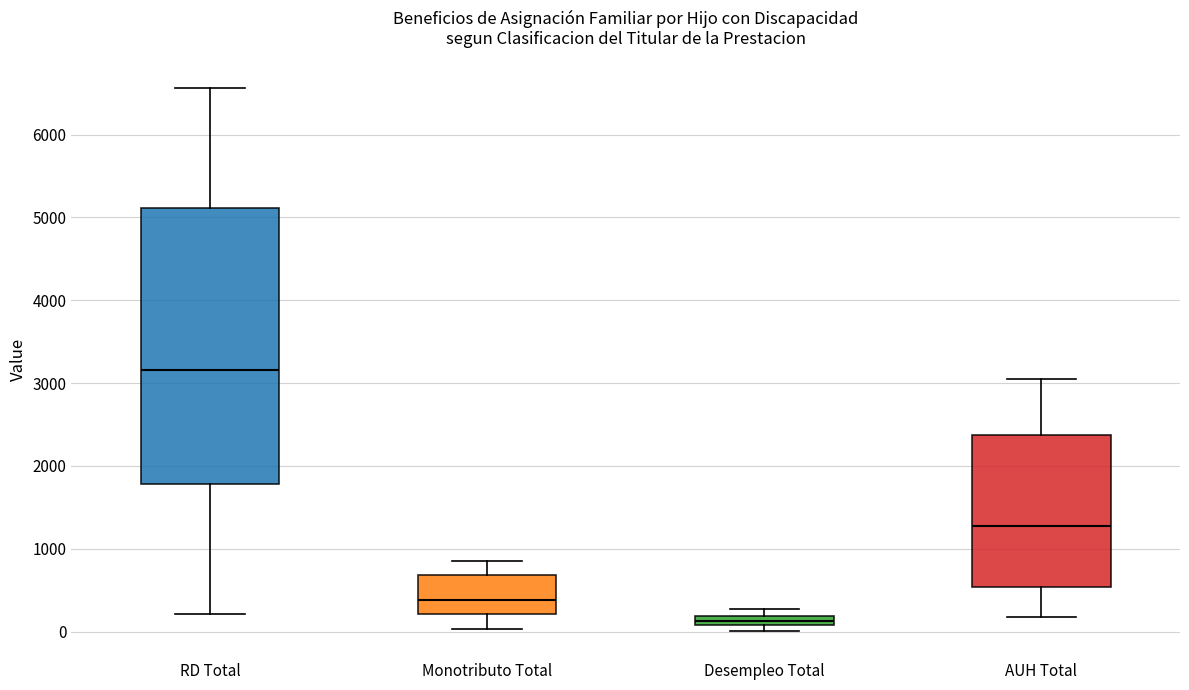

Which box's median line is the highest?

RD Total